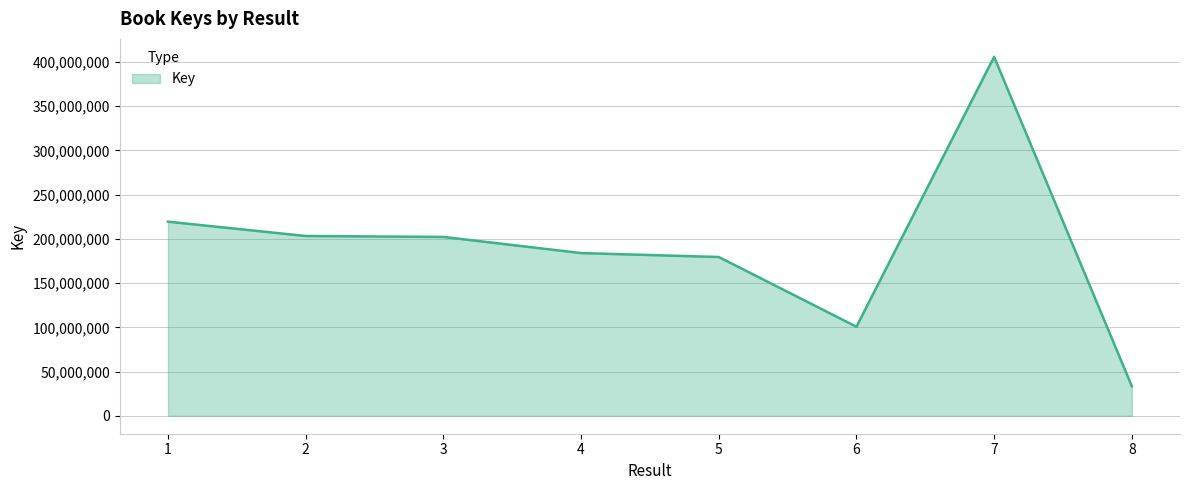

What is the ratio of the value at 1 to the value at 4?

1.2